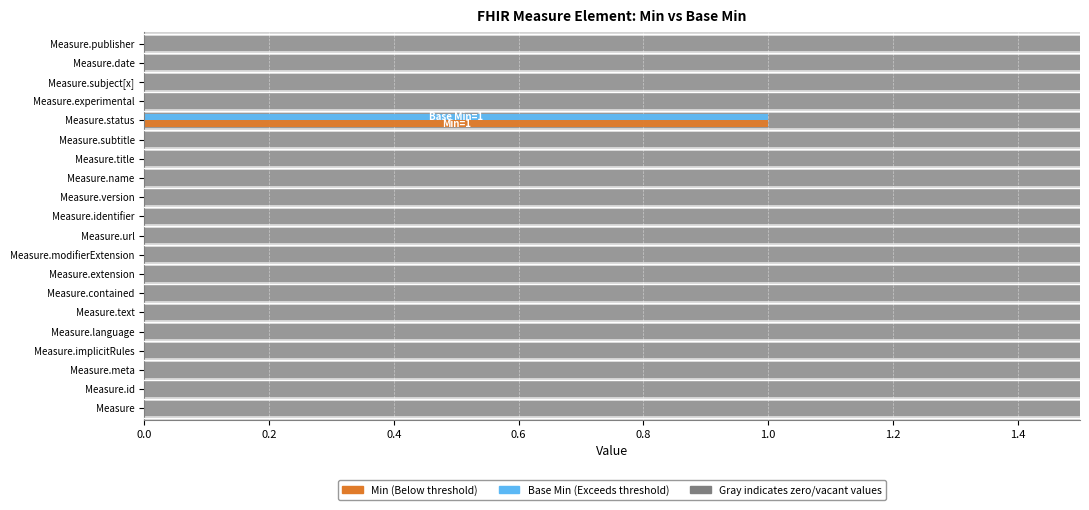

How many bars are there in each group?

2